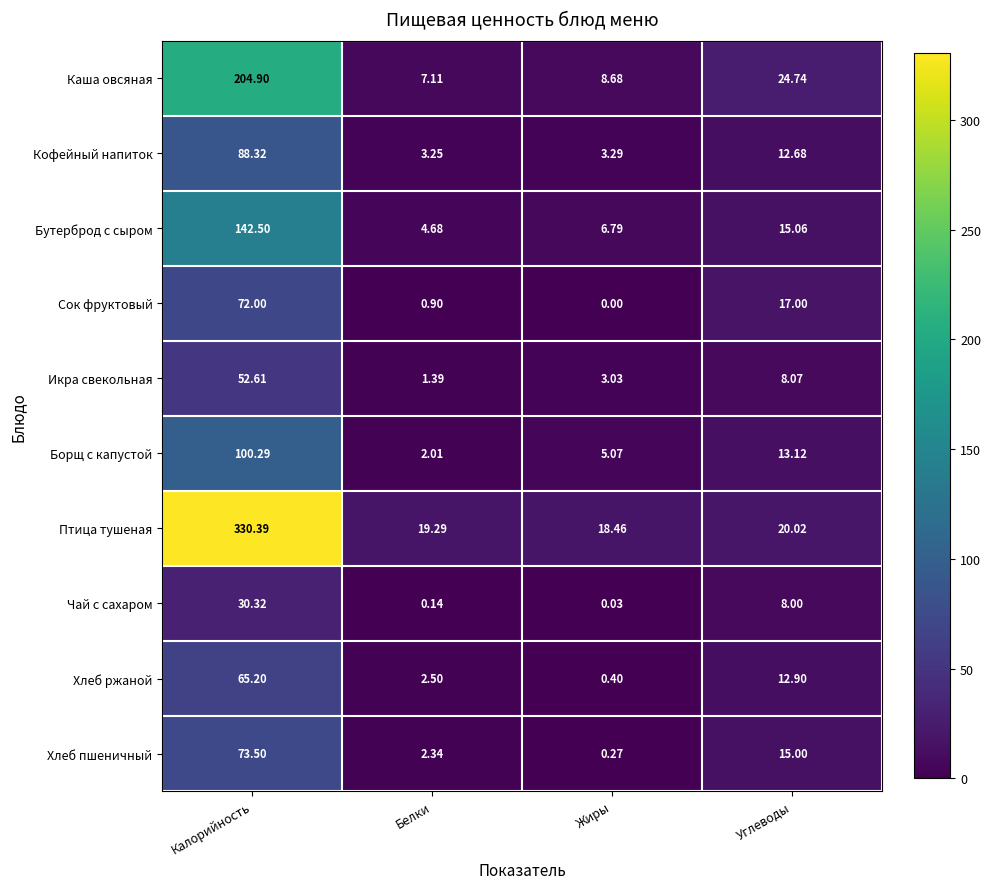

Where does the Птица тушеная series first go above 20?

Калорийность